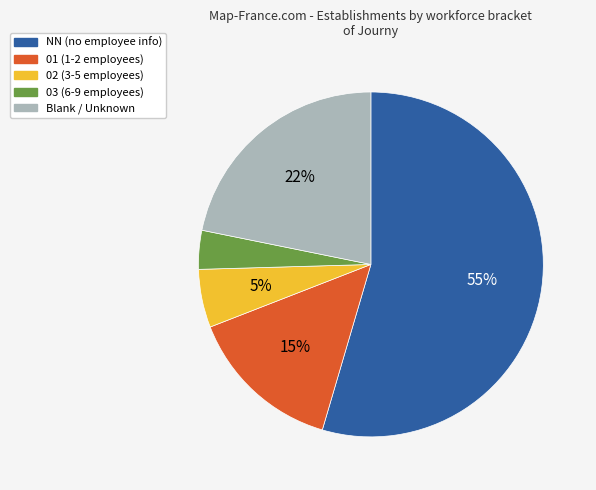

To the nearest percent, what is the combined percentage of 03 (6-9 employees) and NN (no employee info)?

58%